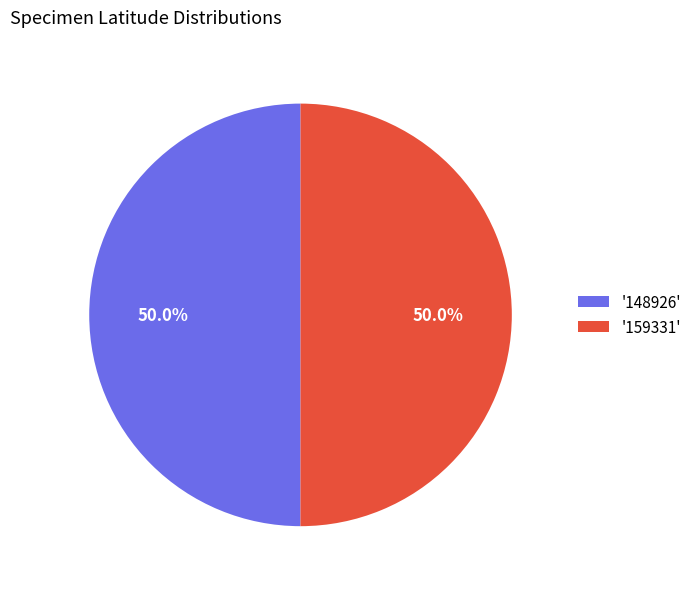

What portion of the pie excludes '148926'?

50.0%